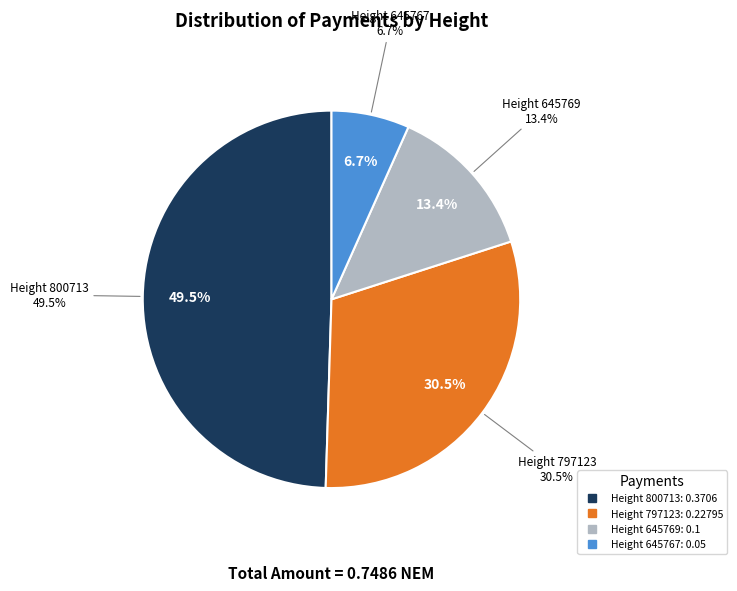

Count the number of slices in the pie.

4